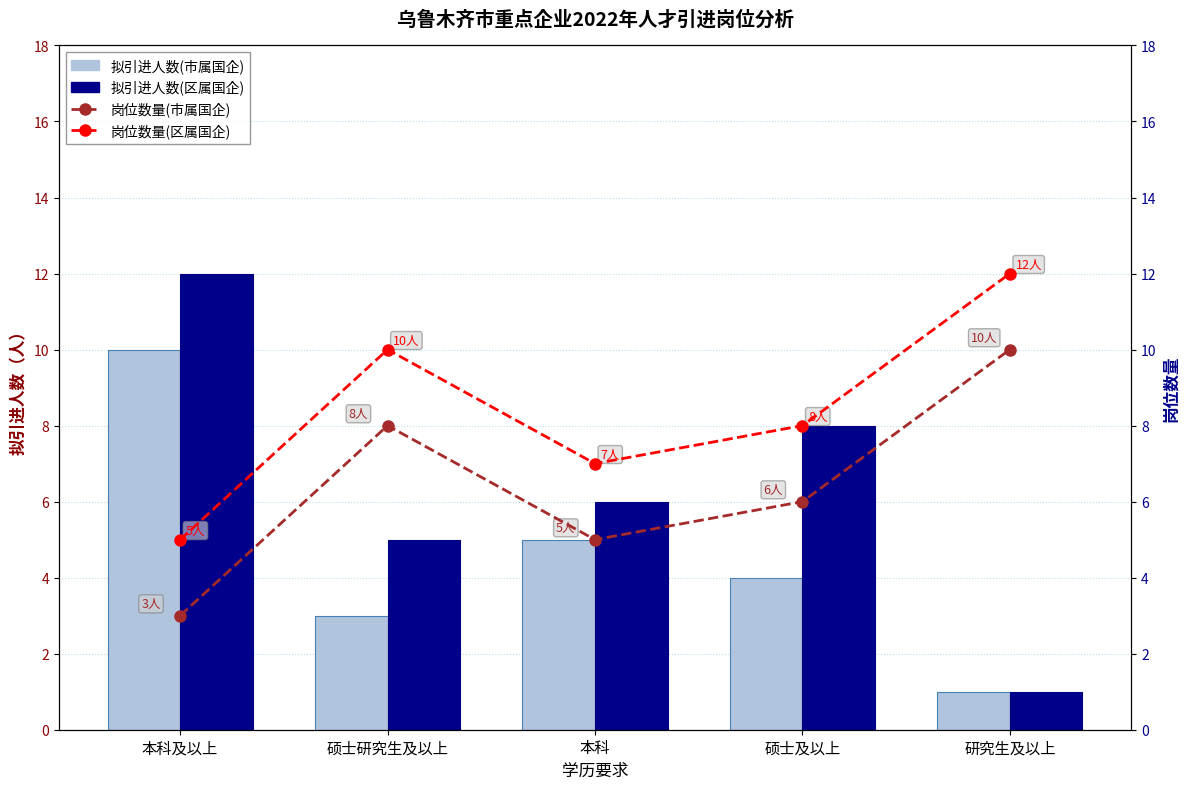

True or false: 岗位数量(区属国企) has a value of 14 at 硕士研究生及以上.

False